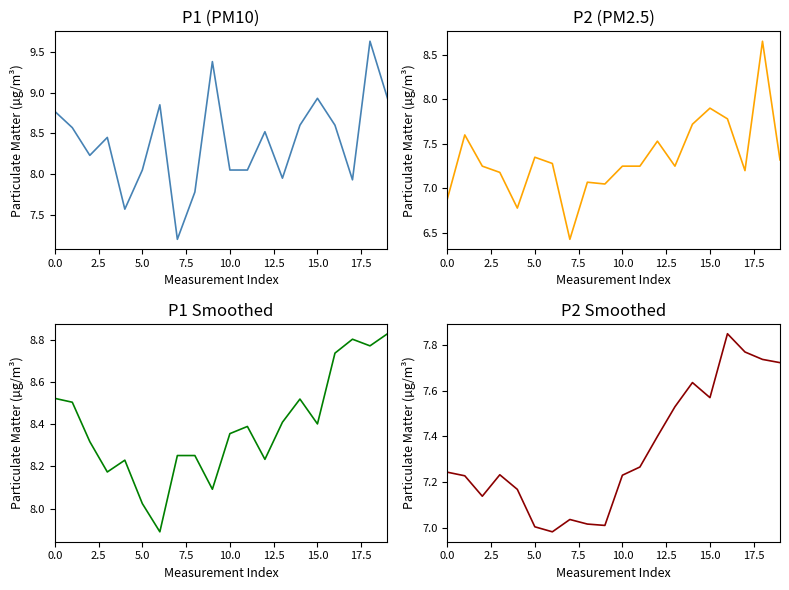

Read the P1 (smoothed) value at 11.

8.4